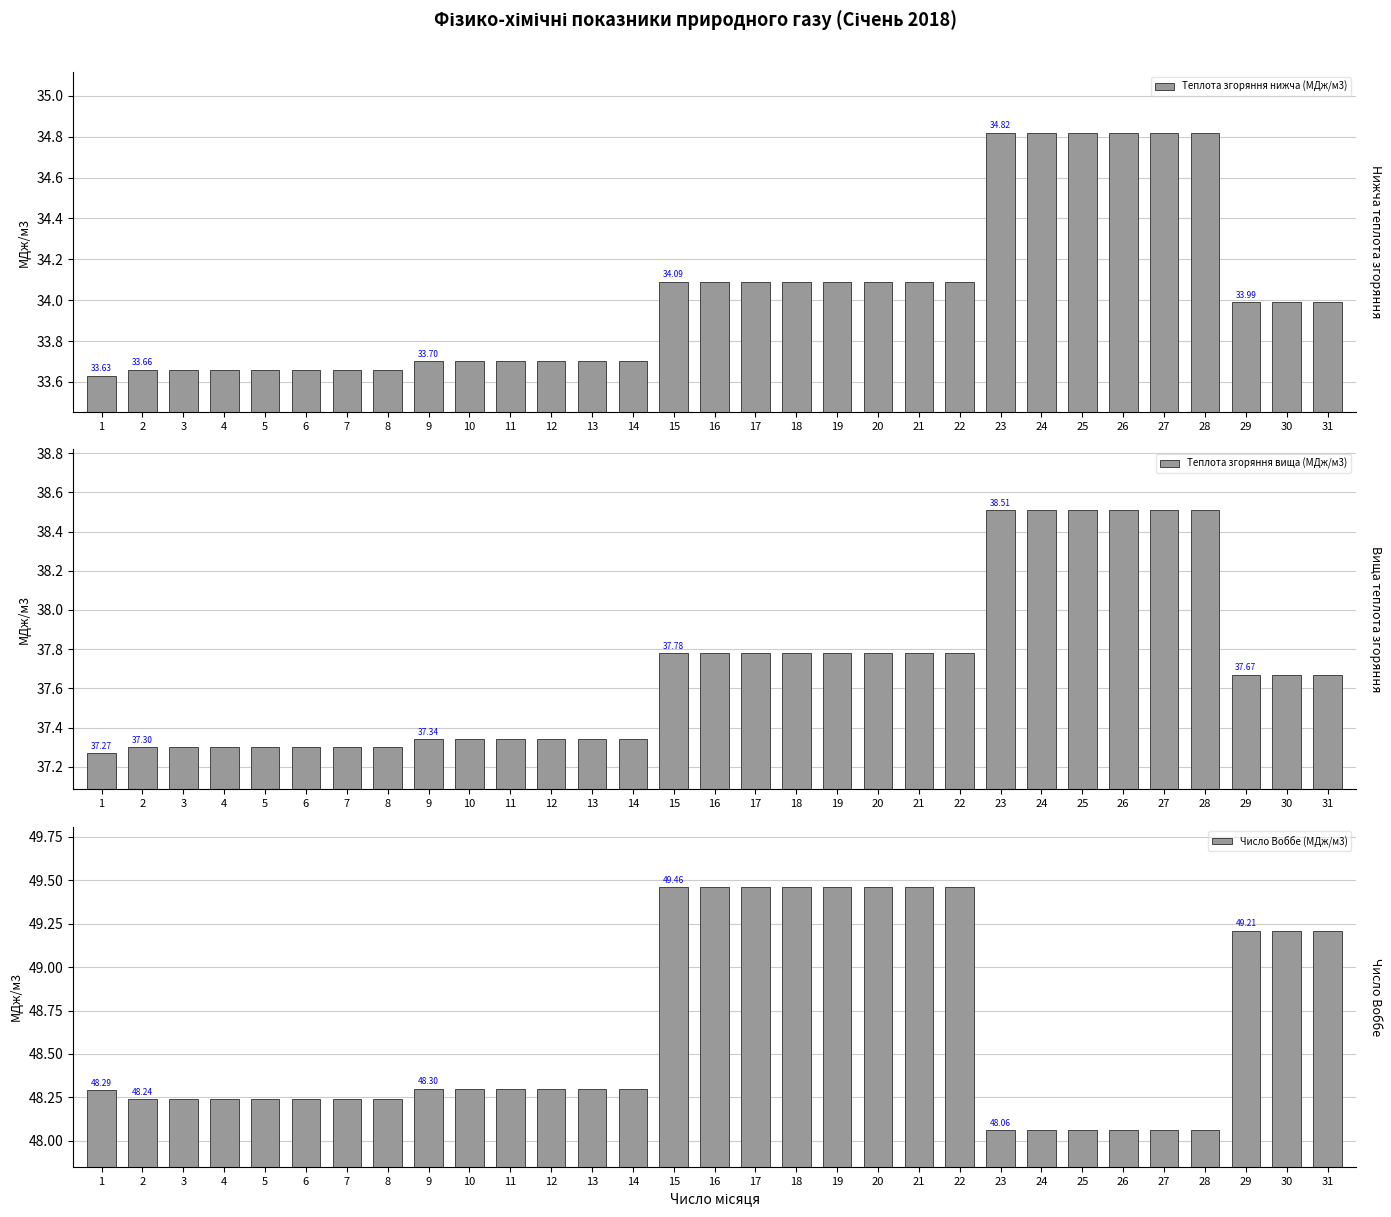

What is the maximum value shown in the chart?

49.5